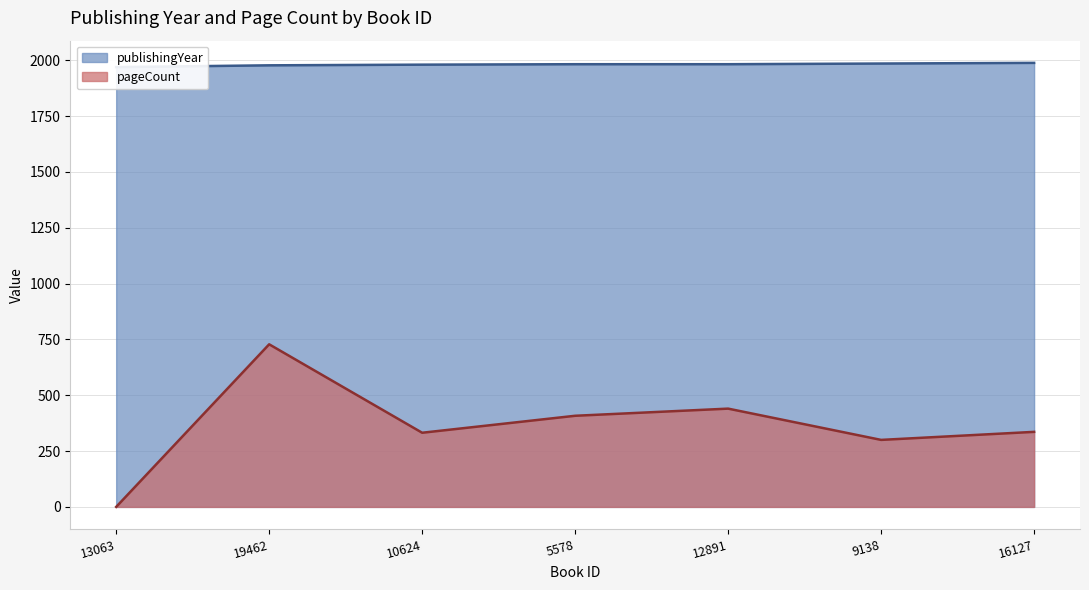

What is the approximate value of pageCount at 5578?

408